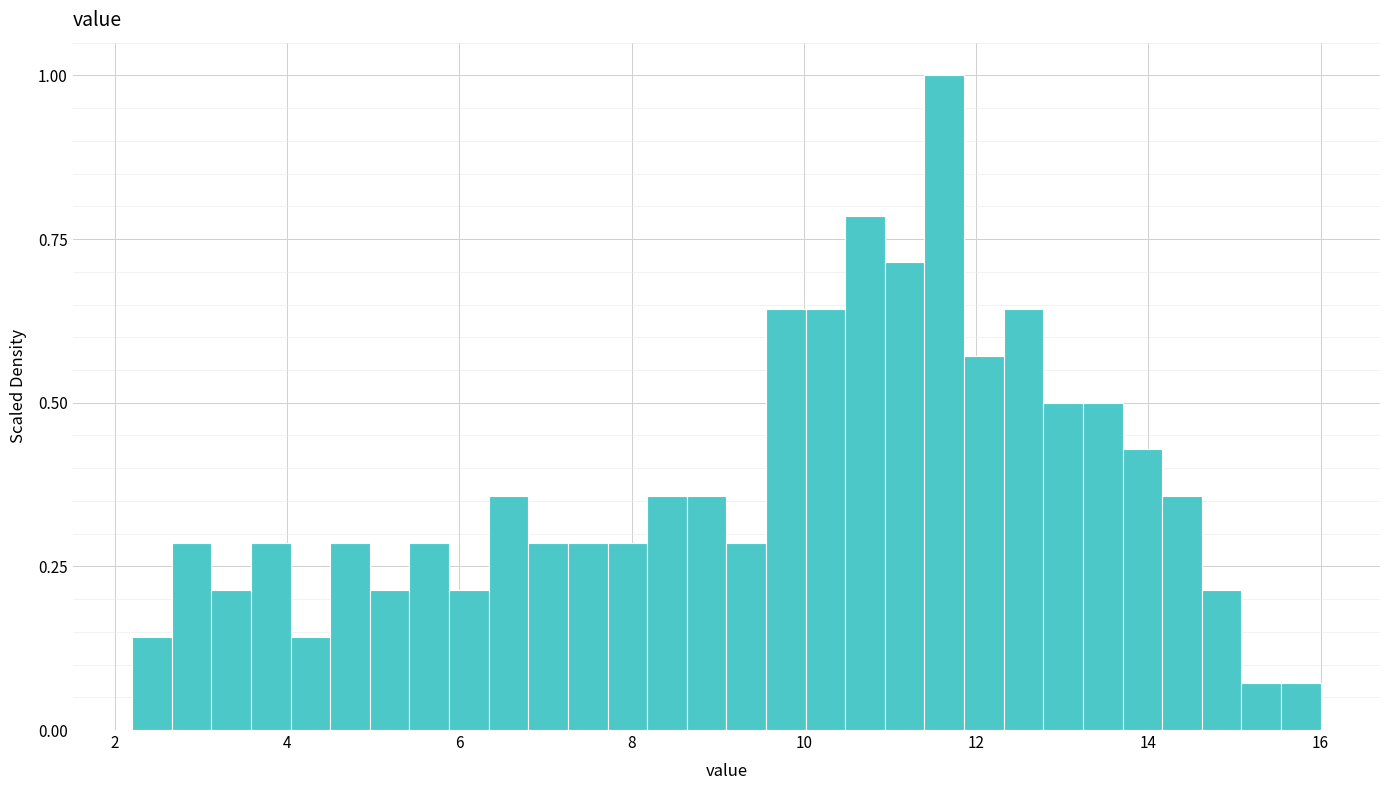

Around what value on the x-axis is the tallest bar? Give the approximate position of its centre, as read against the axis.

11.6